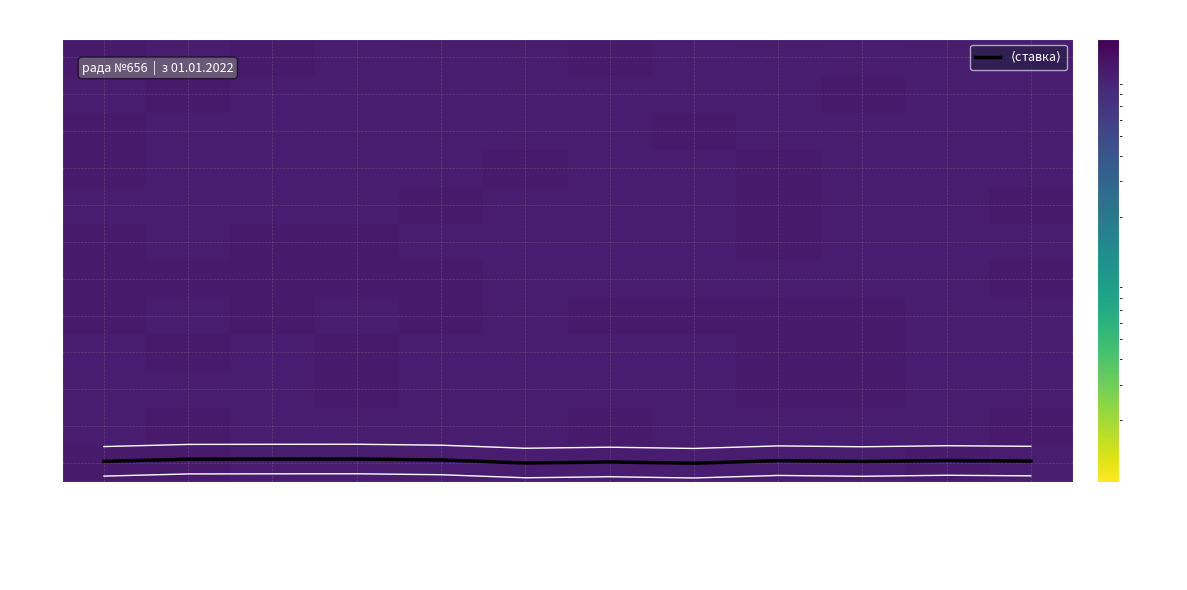

True or false: 6 has a value of 10.3 at Будки.

True